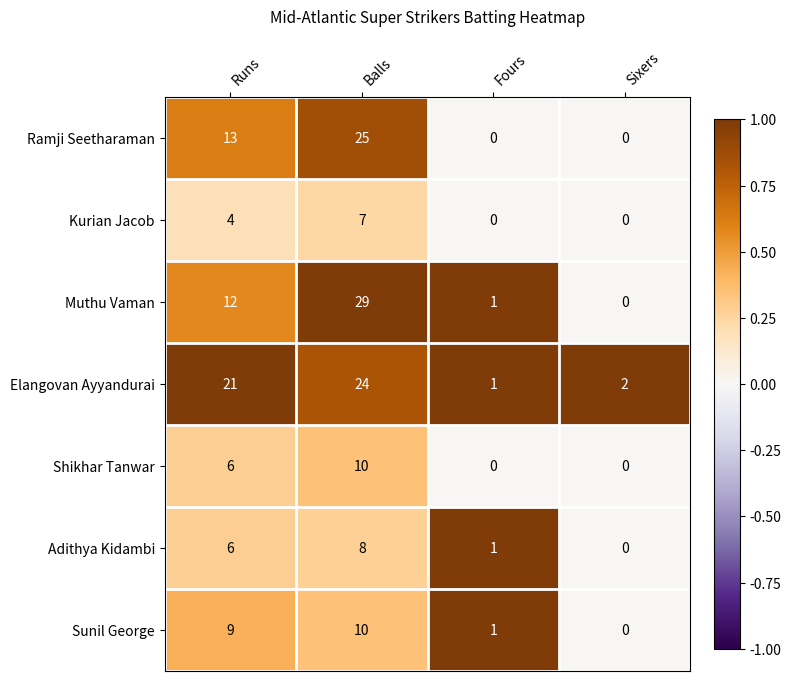

How many series are shown in this chart?

7